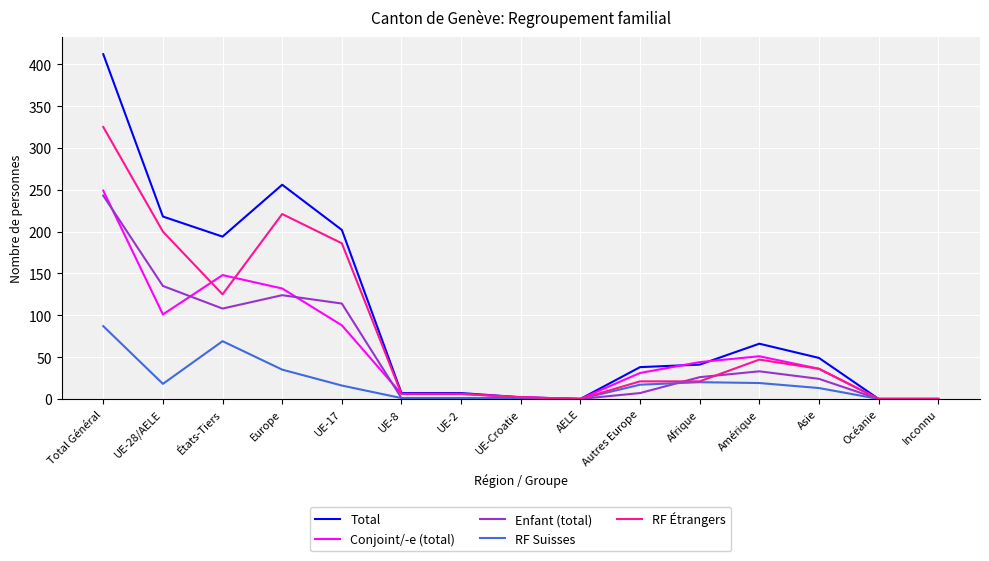

The value of RF Suisses at UE-17 is 16. True or false?

True